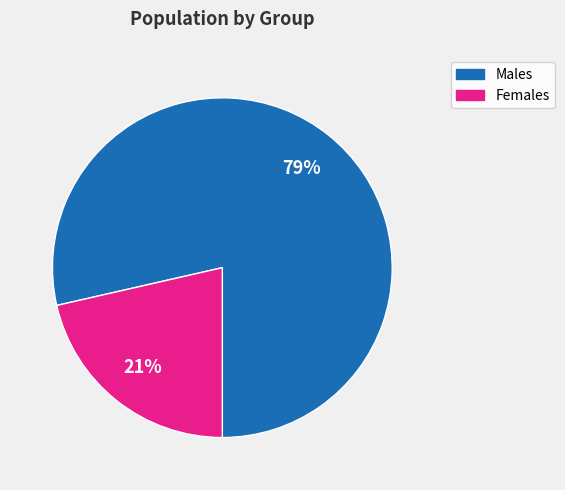

To the nearest percent, what is the average slice percentage?

50%